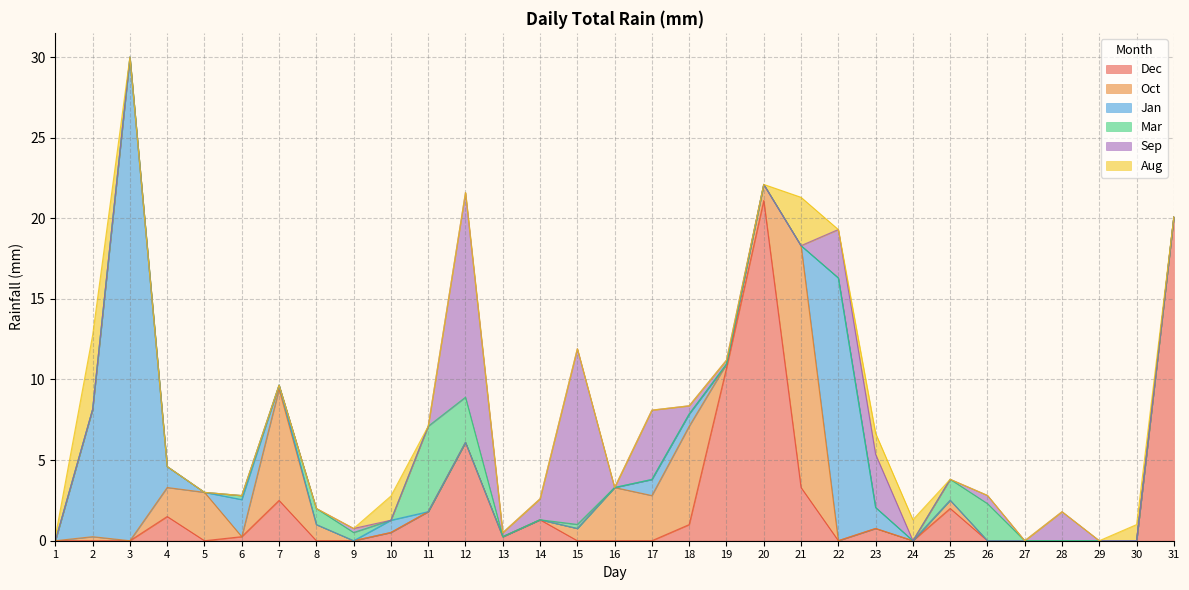

Which series has the largest range (max minus min)?

Jan